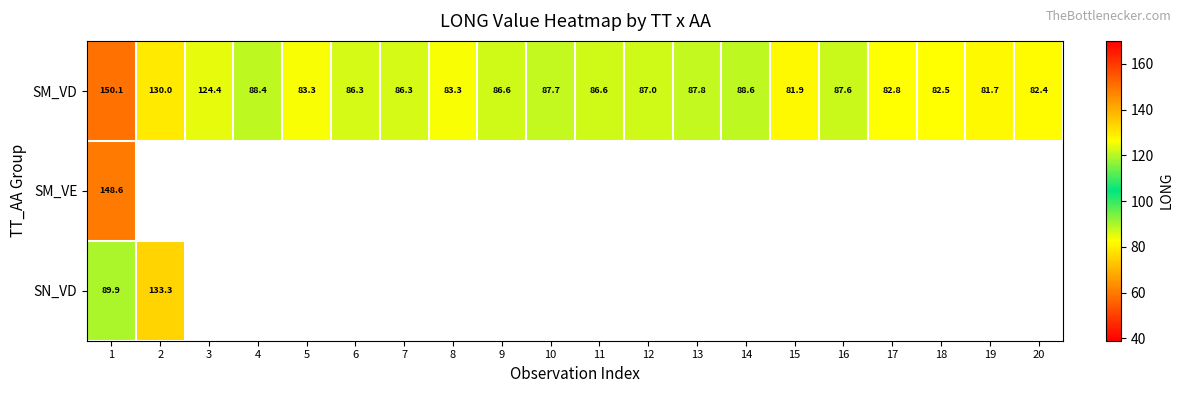

What is the sum of the SM_VD values at 8 and 10?

171.0